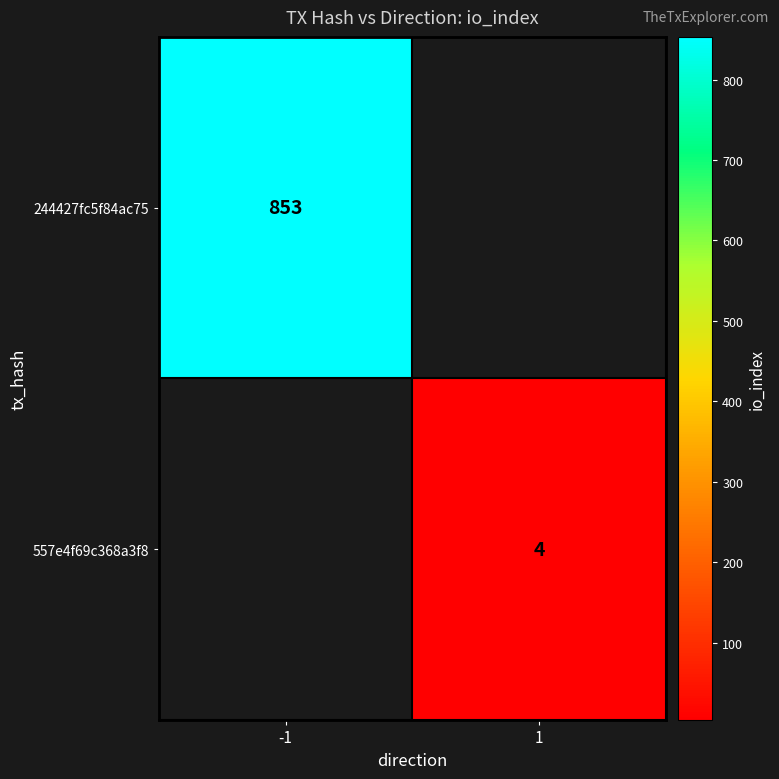

The value of 244427fc5f84ac75 at -1 is 853. True or false?

True